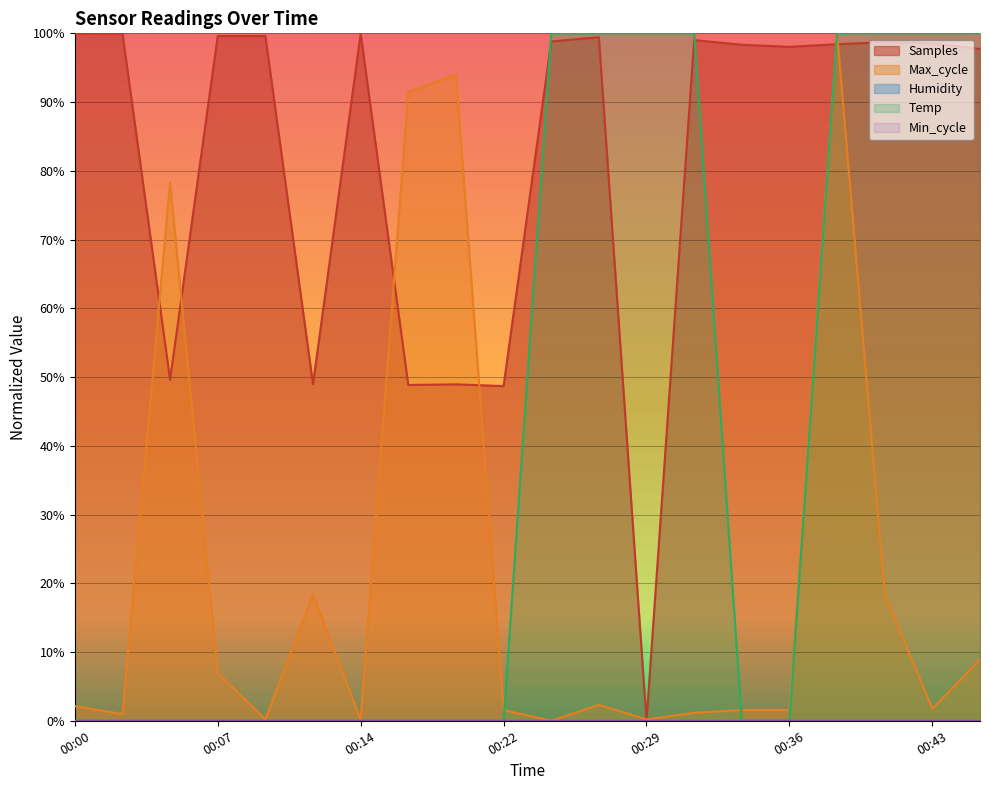

Which label corresponds to the smallest value in the chart?

00:00